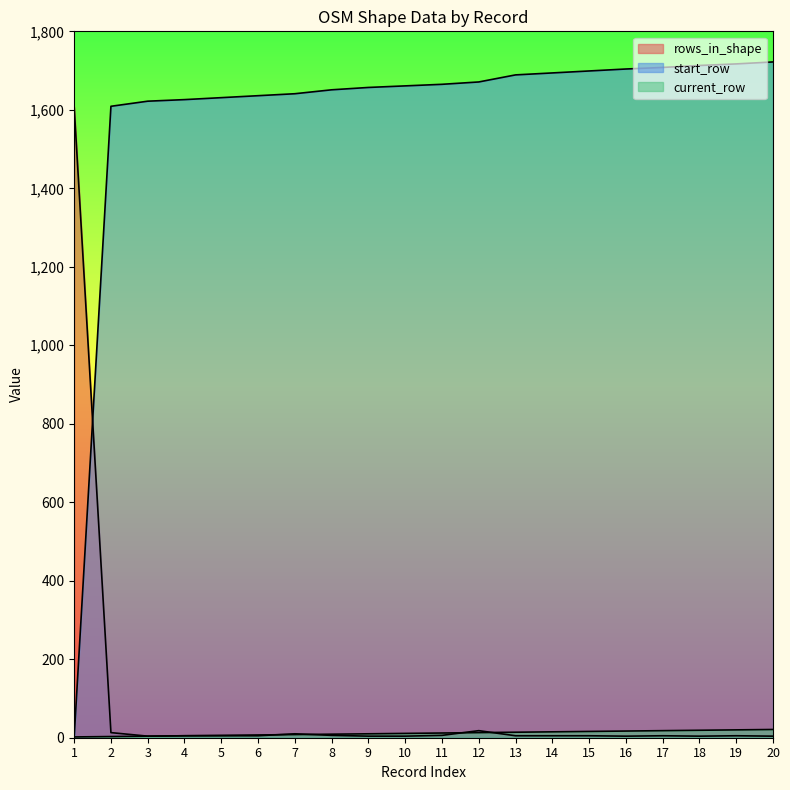

True or false: current_row has more than 0 interior local peaks.

False